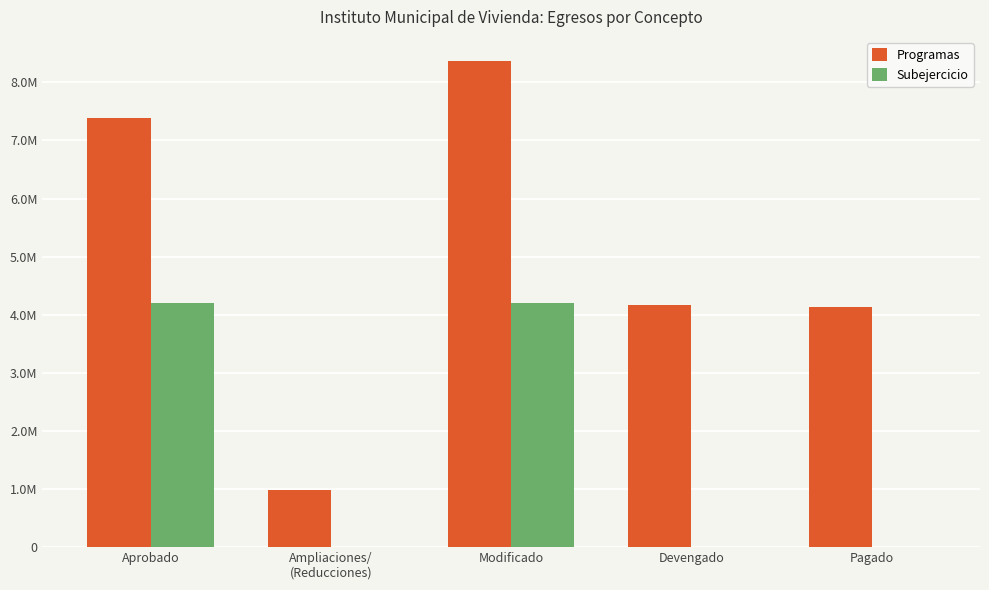

What is the difference between the Programas values at Modificado and Pagado?

4225474.7